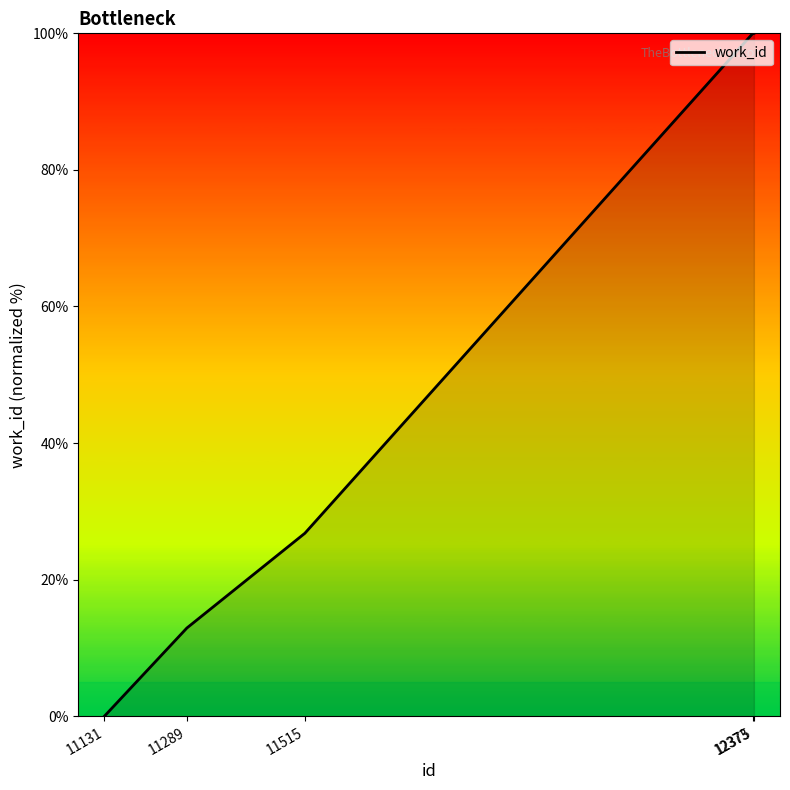

Count the number of data series in this chart.

1